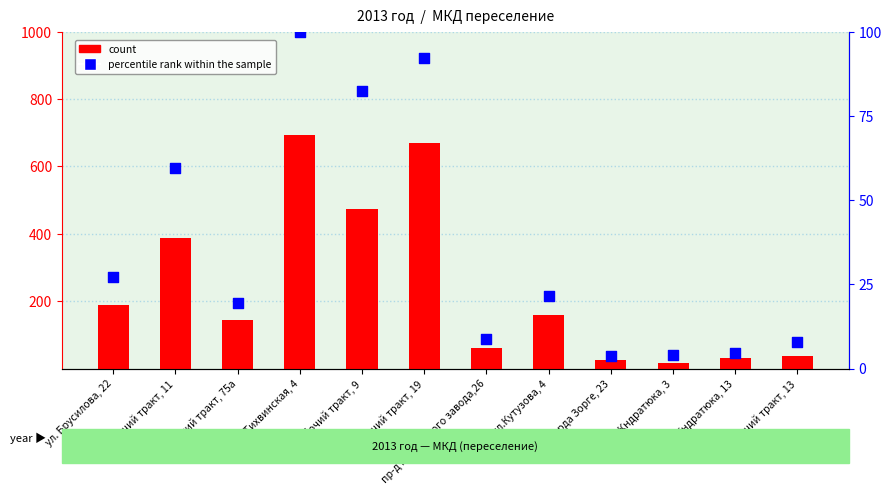

Which series has the largest total across all categories?

count